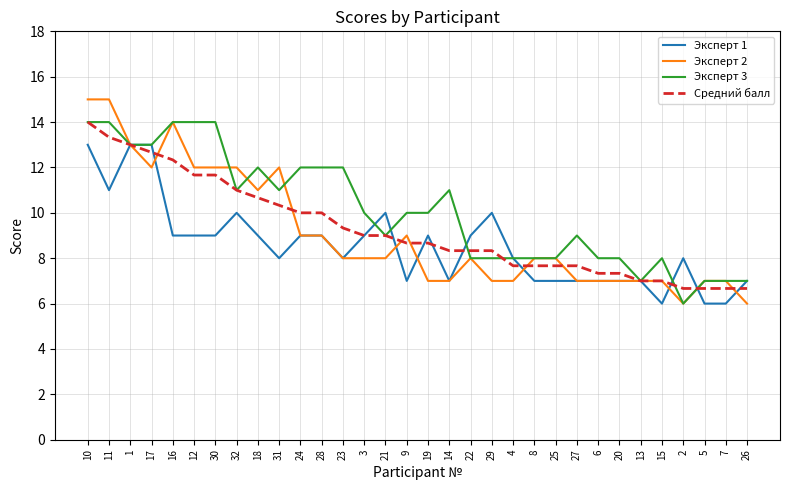

Which series ends up on top after the final intersection of Средний балл and Эксперт 1?

Эксперт 1